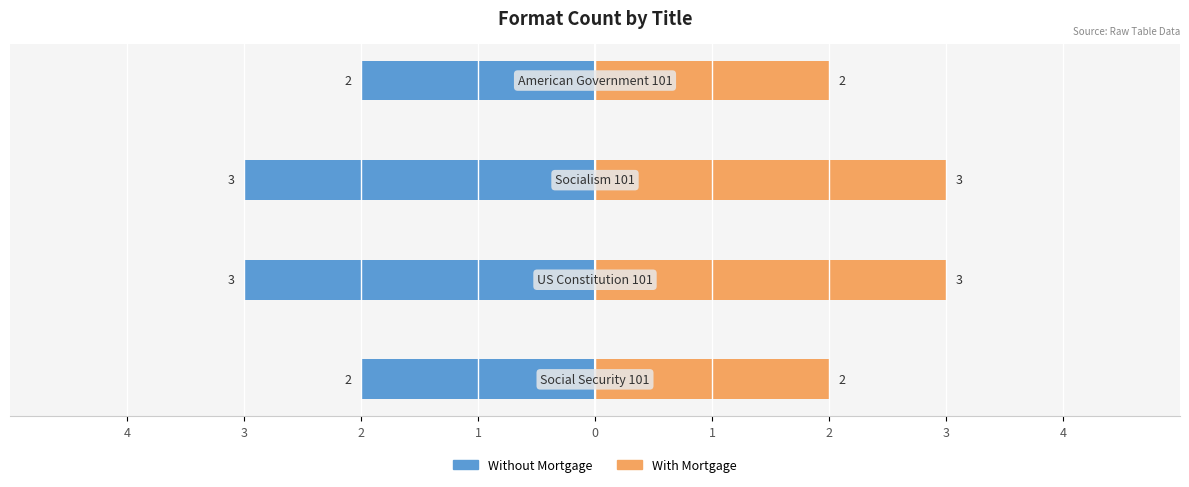

Between 2 and 1, which series saw the biggest shift?

Without Mortgage